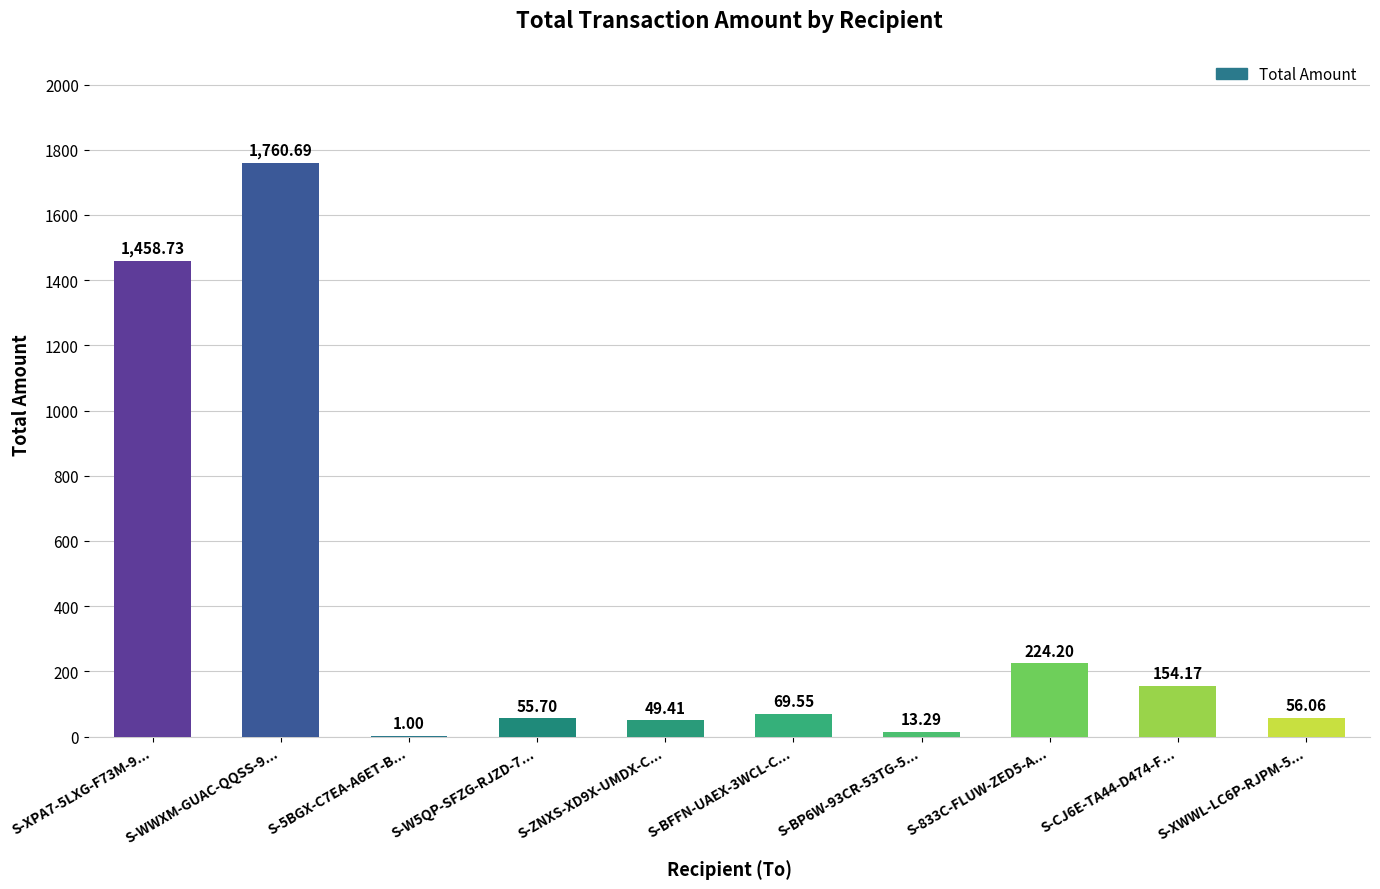

Where is the data nearest to the value 880?

S-XPA7-5LXG-F73M-9...